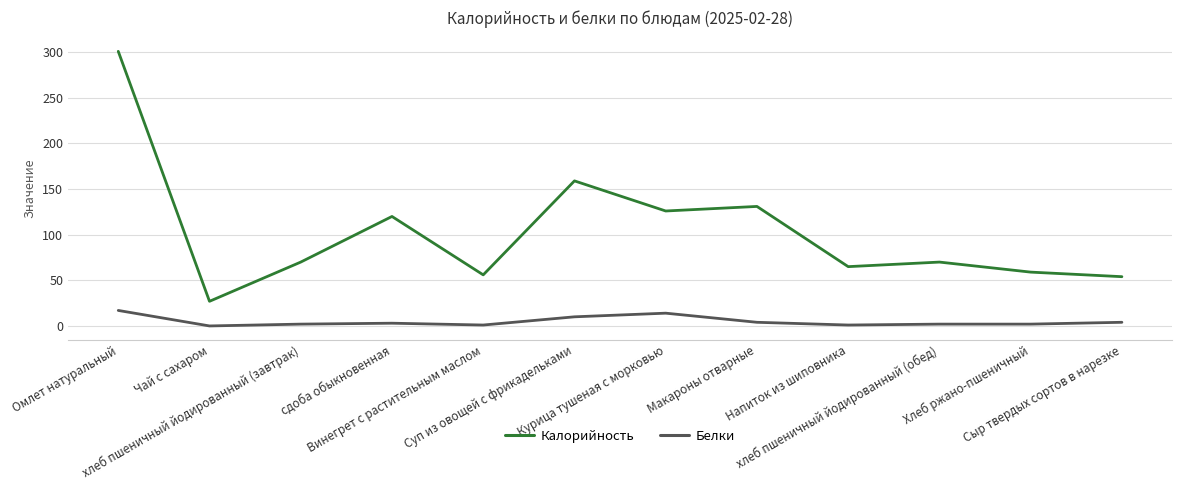

Which label corresponds to the largest value in the chart?

Омлет натуральный